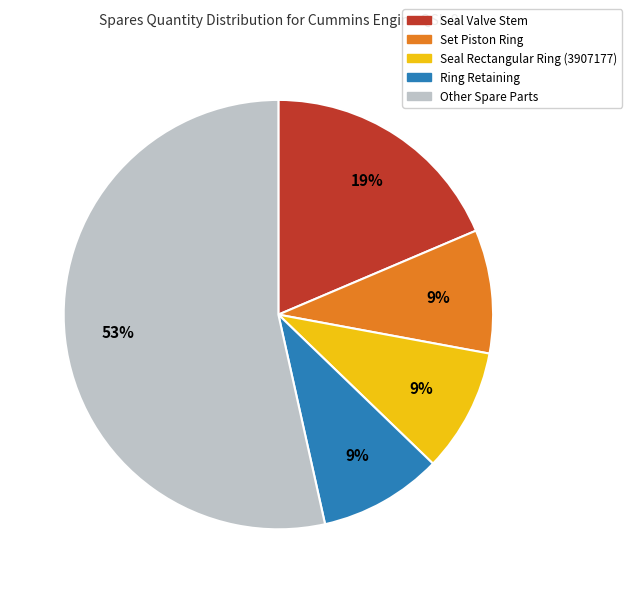

Is there a majority slice in this chart?

Yes